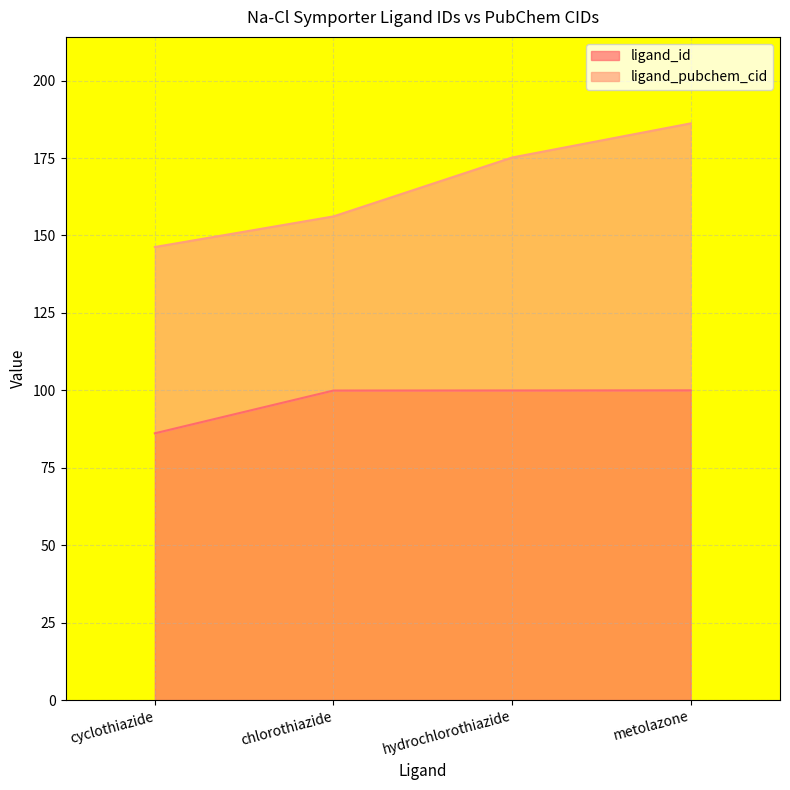

List the labels in order of value, smallest first.

cyclothiazide, chlorothiazide, hydrochlorothiazide, metolazone